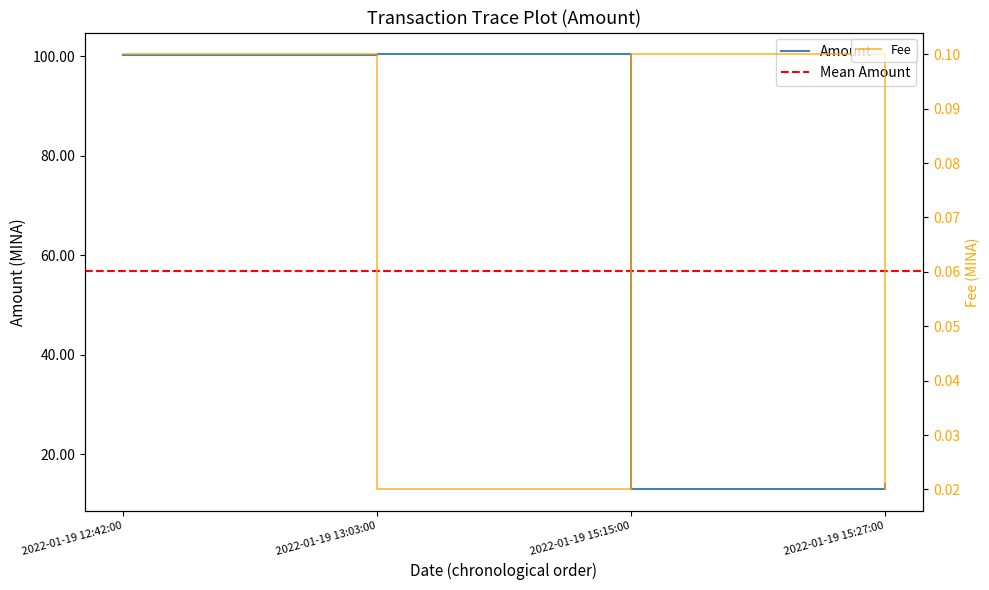

Which series has the largest total across all categories?

Amount